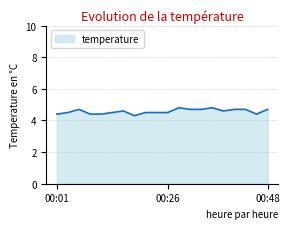

How many series are shown in this chart?

1